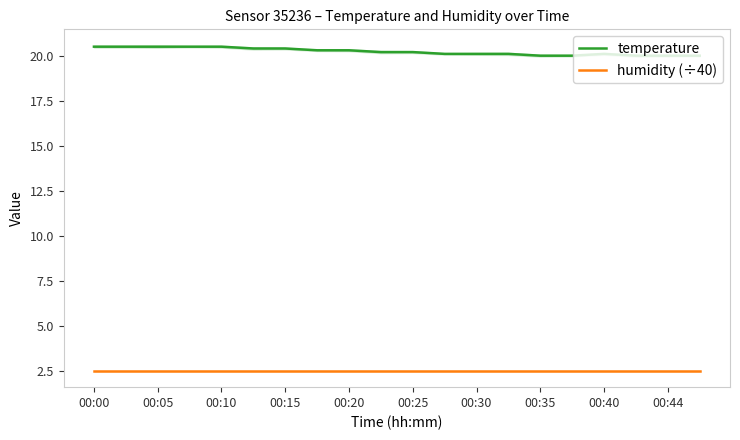

Does the chart have visible grid lines?

No